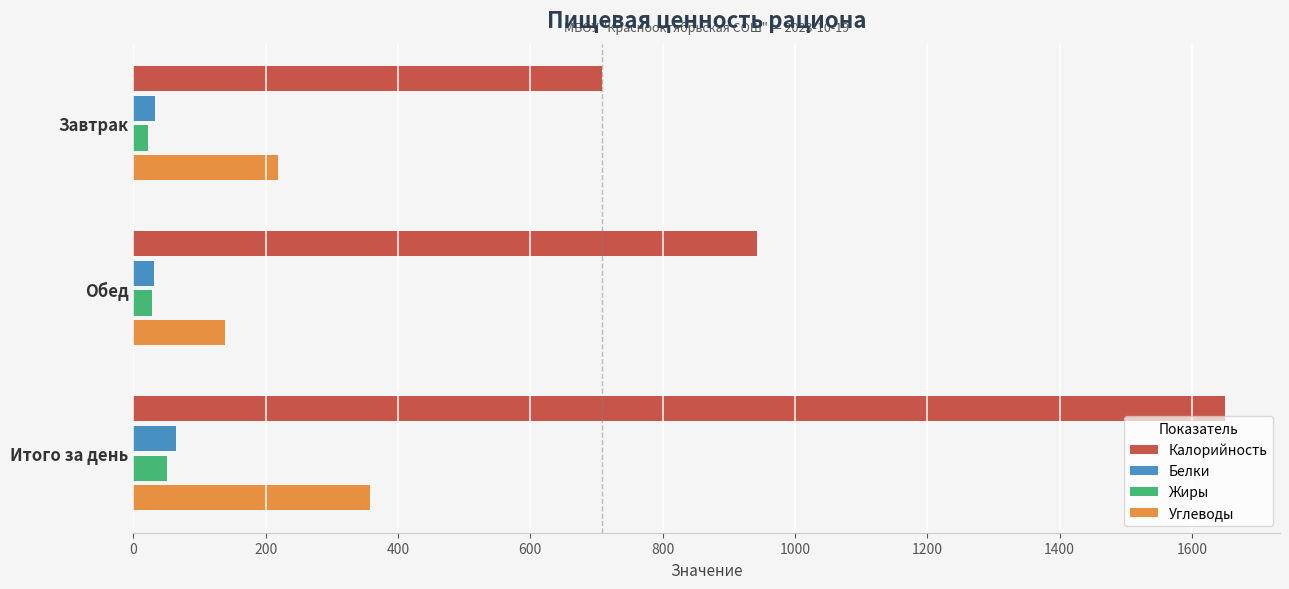

Where is Углеводы nearest to the value 248?

Завтрак